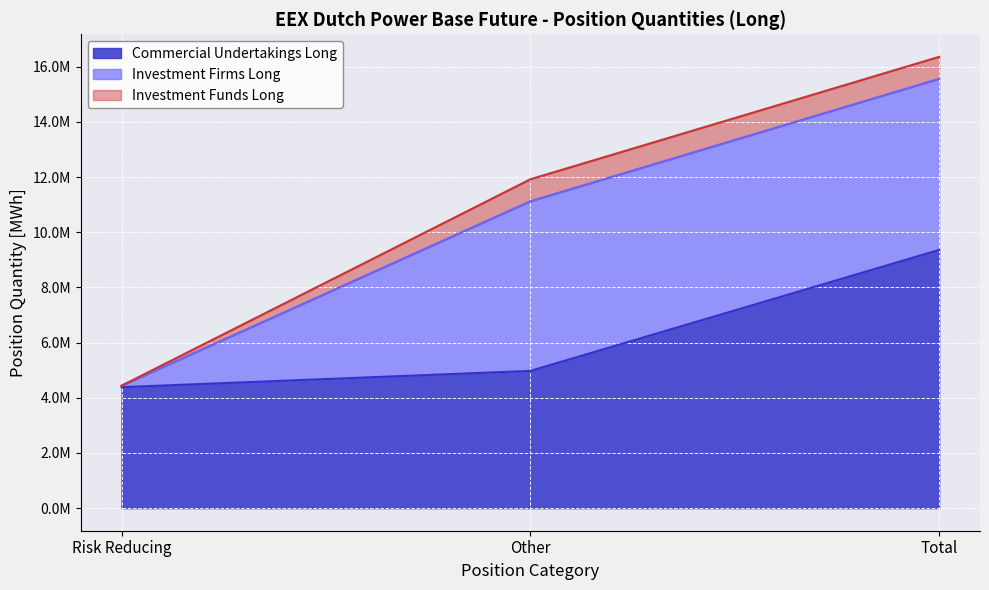

What is the maximum value for Investment Firms Long?

6204388